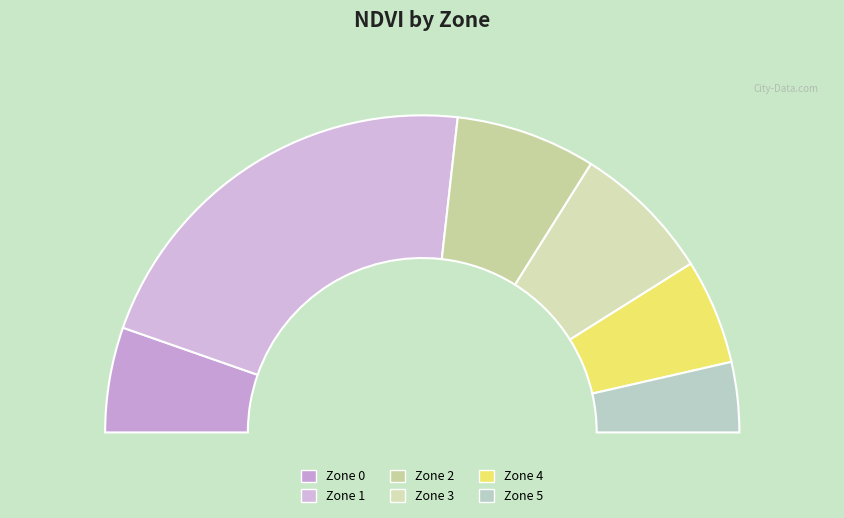

Which slice is the largest?

1